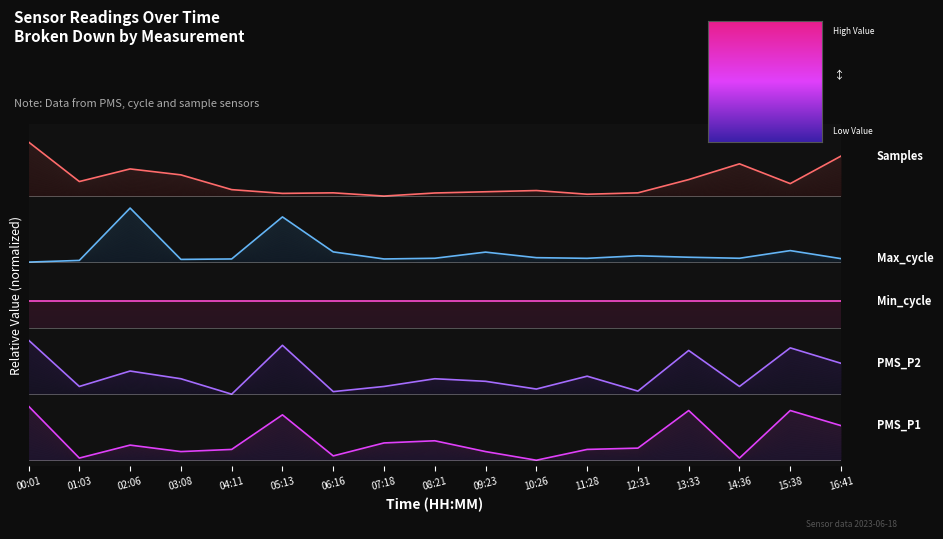

The value of Max_cycle at 09:23 is 3.5. True or false?

True